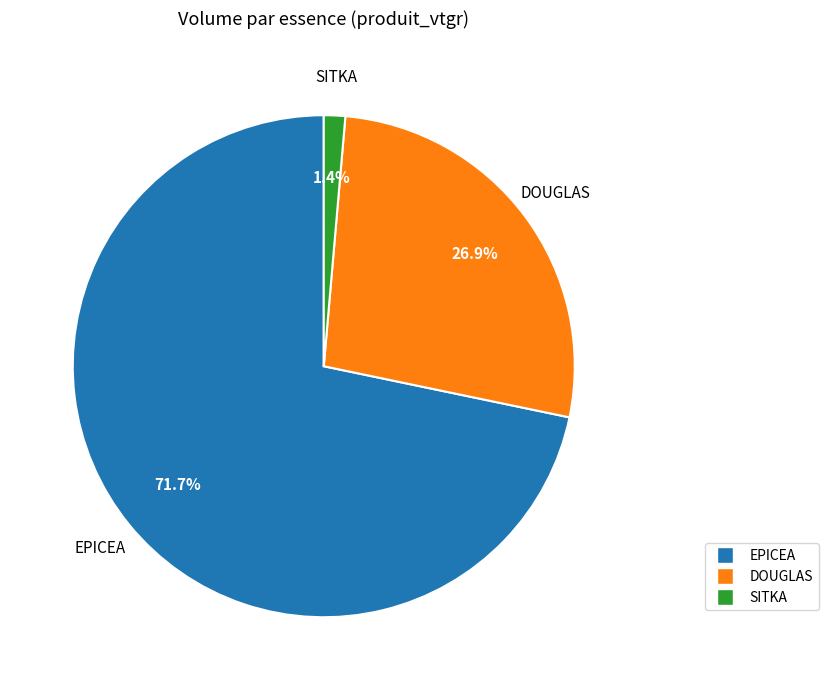

Which has a higher value, SITKA or EPICEA?

EPICEA